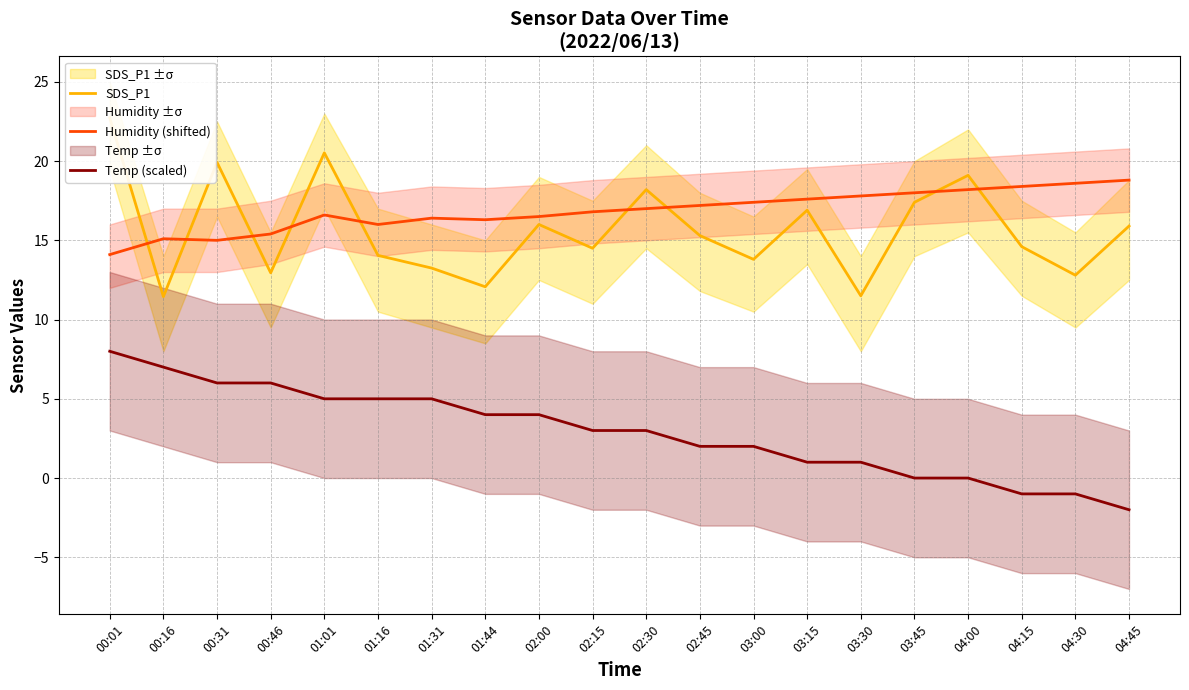

Reading right to left, list all the values displayed in this chart.

SDS_P1: 04:45=15.9	04:30=12.8	04:15=14.6	04:00=19.1	03:45=17.4	03:30=11.5	03:15=16.9	03:00=13.8	02:45=15.3	02:30=18.2	02:15=14.5	02:00=16.0	01:44=12.1	01:31=13.2	01:16=14.1	01:01=20.5	00:46=12.9	00:31=19.9	00:16=11.4	00:01=22.7
Humidity (shifted): 04:45=18.8	04:30=18.6	04:15=18.4	04:00=18.2	03:45=18.0	03:30=17.8	03:15=17.6	03:00=17.4	02:45=17.2	02:30=17.0	02:15=16.8	02:00=16.5	01:44=16.3	01:31=16.4	01:16=16.0	01:01=16.6	00:46=15.4	00:31=15.0	00:16=15.1	00:01=14.1
Temp (scaled): 04:45=-2.0	04:30=-1.0	04:15=-1.0	04:00=0.0	03:45=0.0	03:30=1.0	03:15=1.0	03:00=2.0	02:45=2.0	02:30=3.0	02:15=3.0	02:00=4.0	01:44=4.0	01:31=5.0	01:16=5.0	01:01=5.0	00:46=6.0	00:31=6.0	00:16=7.0	00:01=8.0